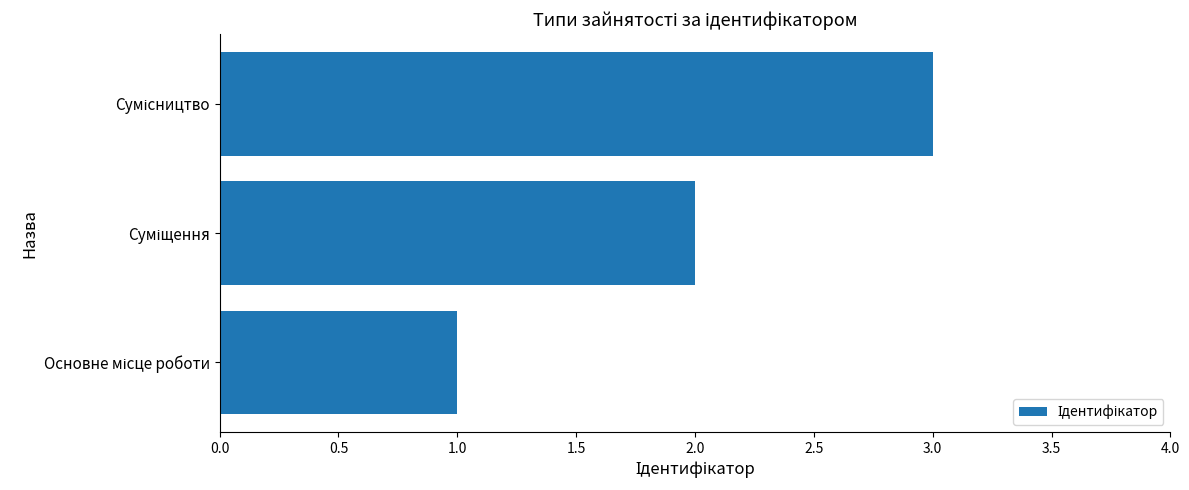

What is the sum of all values?

6